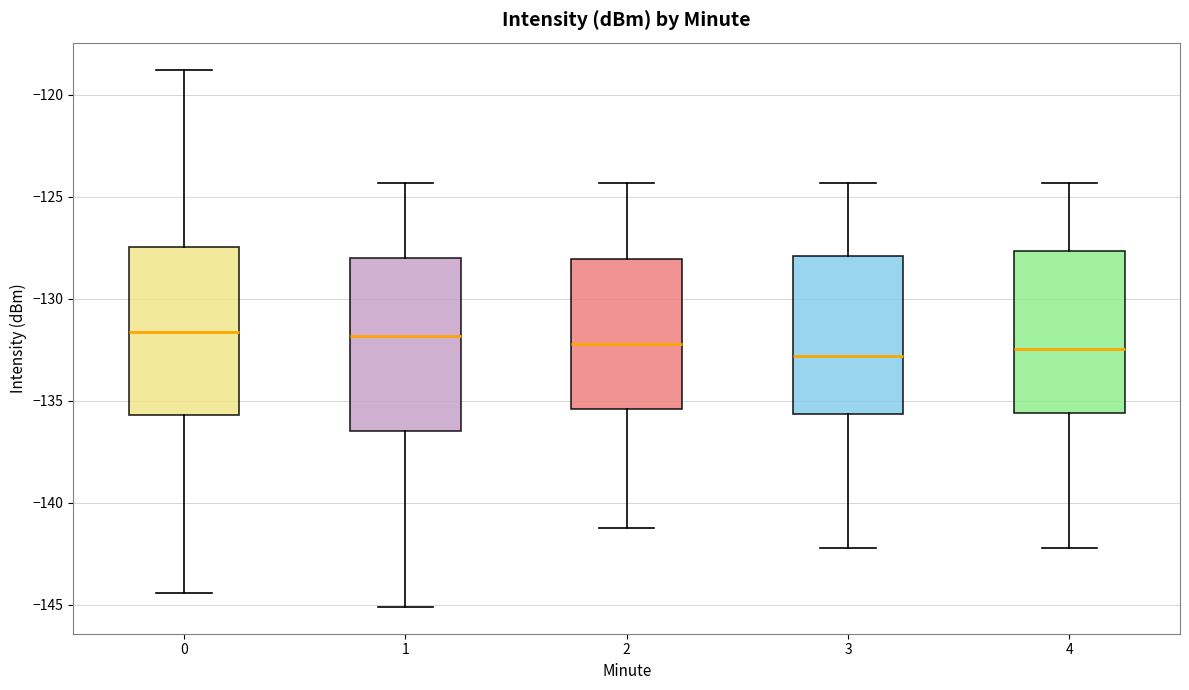

Where does the lower whisker of the box at x = 4 end on the y-axis? The values are not printed on the chart, so give them approximately, as read against the axis.

-142.0